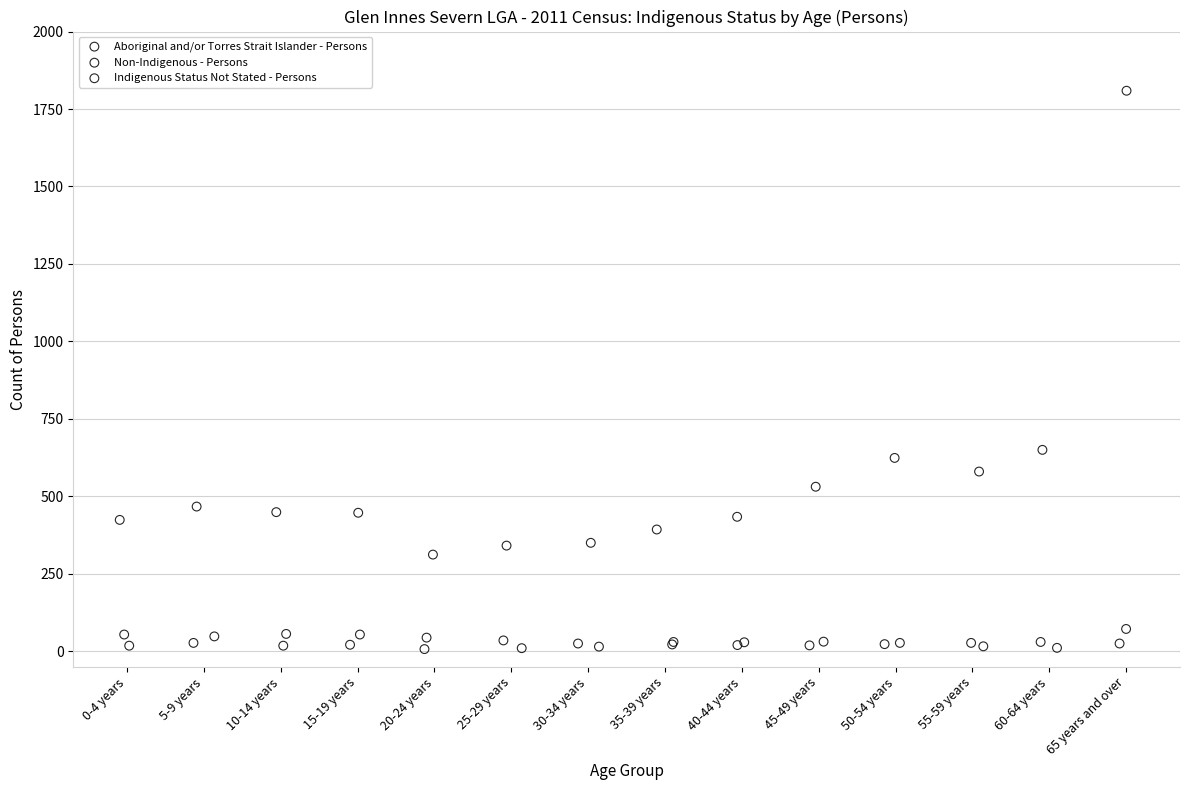

Which series has the widest spread of Y values?

Non-Indigenous - Persons